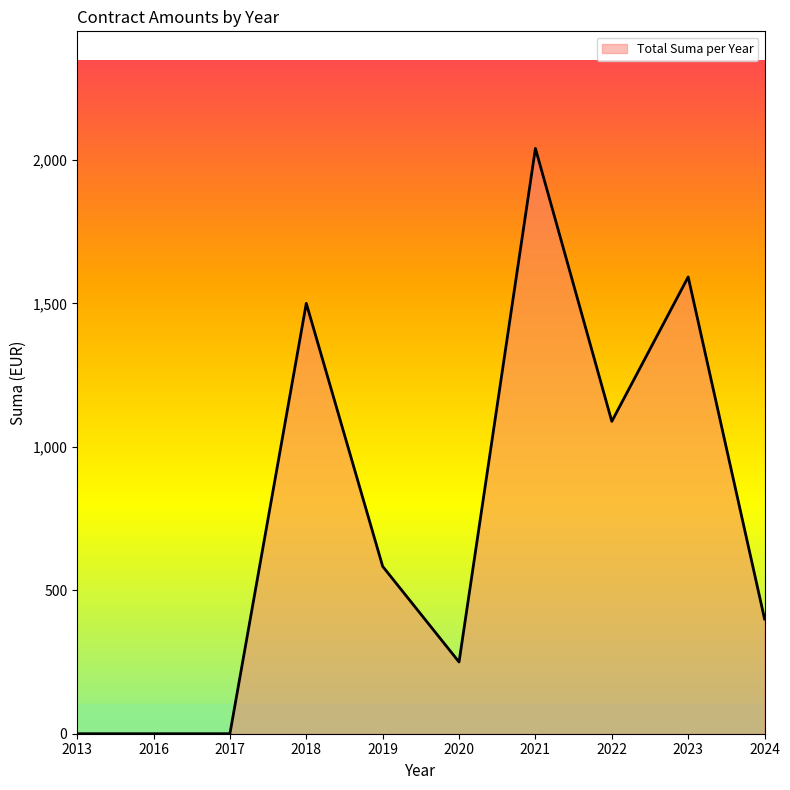

True or false: the data shows 2064.9 at 2018.

False